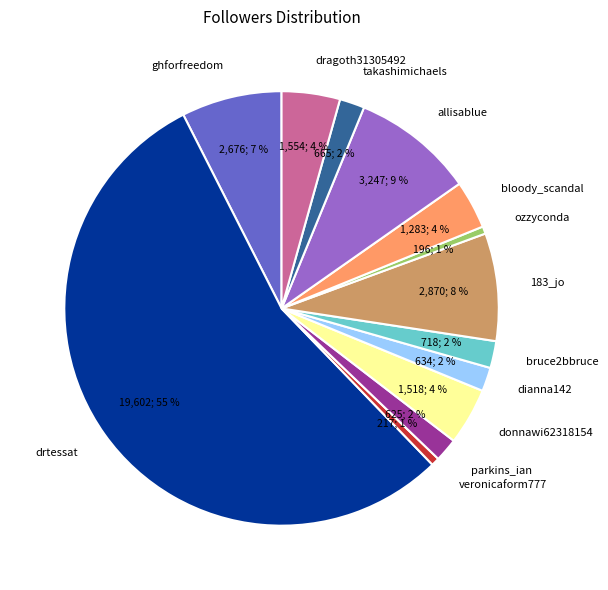

How many segments does this pie chart have?

13